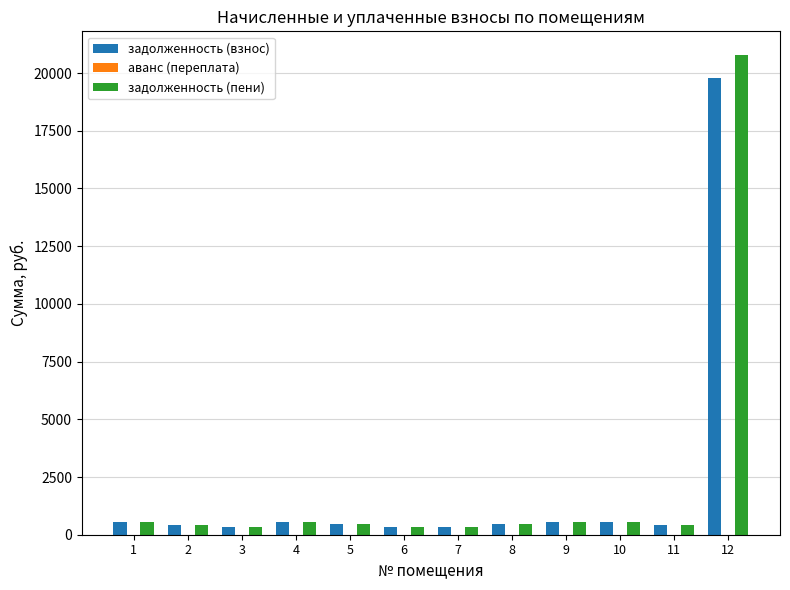

What is the maximum value for задолженность (взнос)?

19776.5